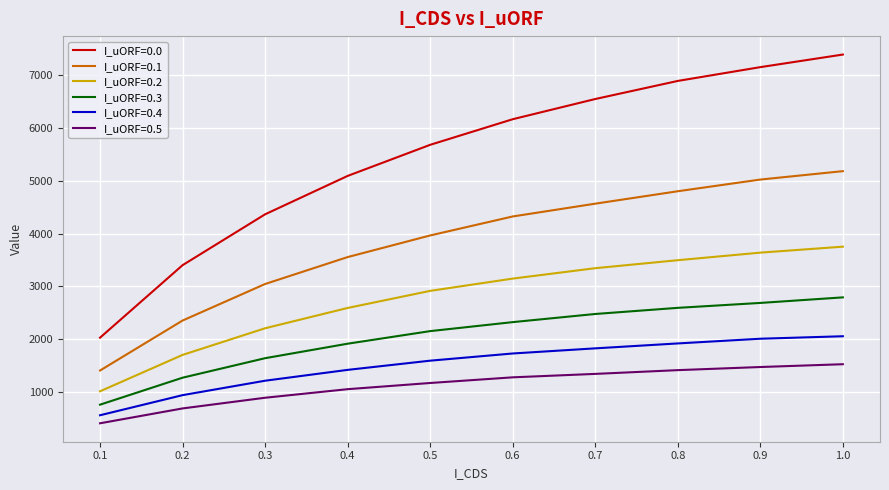

True or false: I_uORF=0.1 and I_uORF=0.2 intersect in this chart.

False